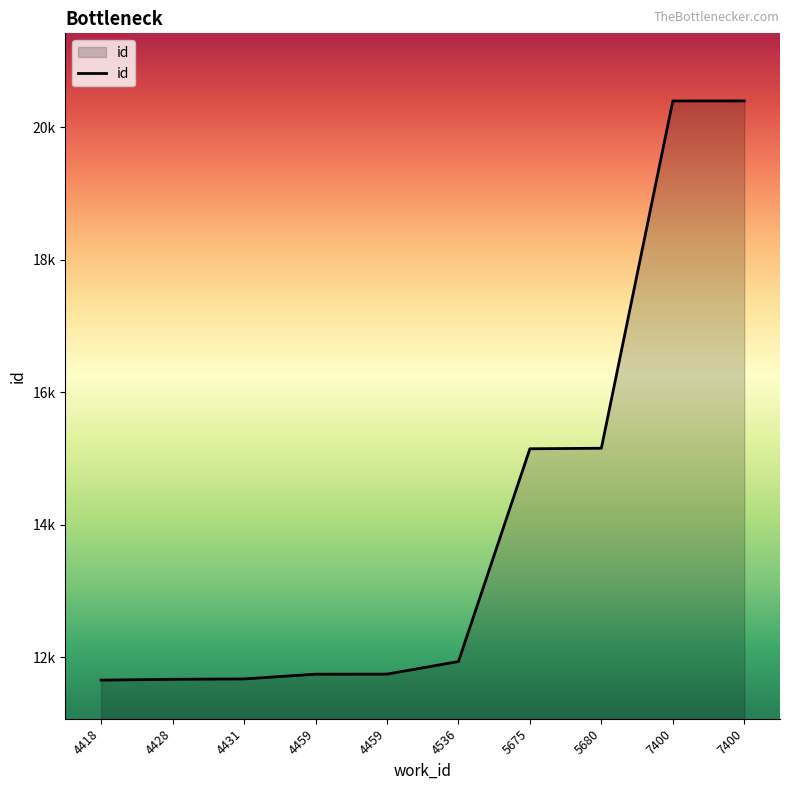

Does the chart display data point markers on the line(s)?

No